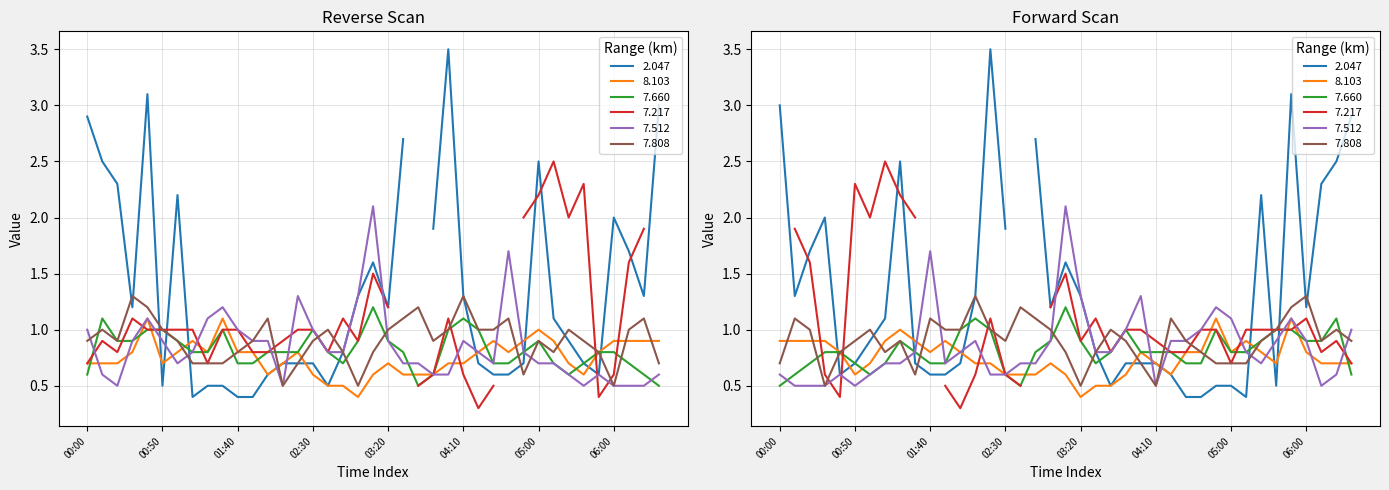

The 8.103 series shows 0.5 at 2014/11/04 02:50. True or false?

True